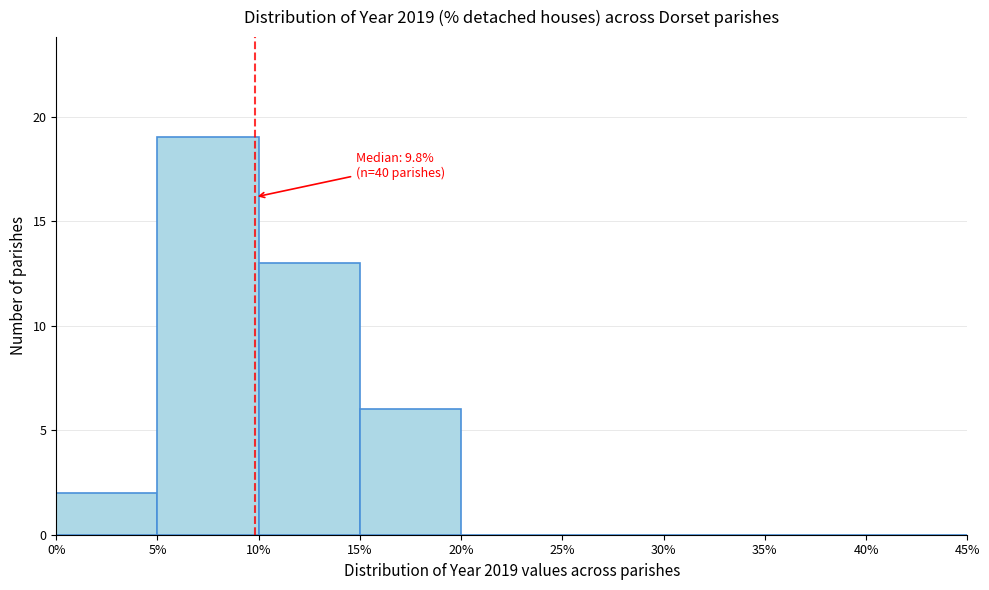

Over which range of the x-axis is the bar tallest?

5% to 10%